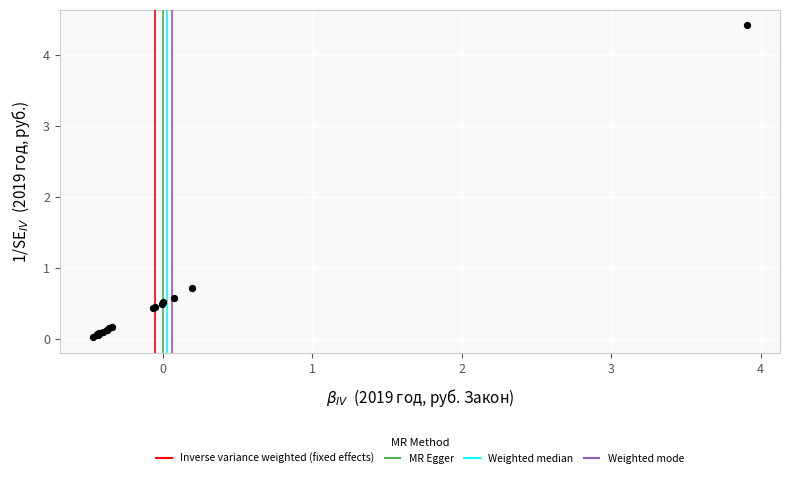

What Y value in the scatter plot is closest to 2?

0.7